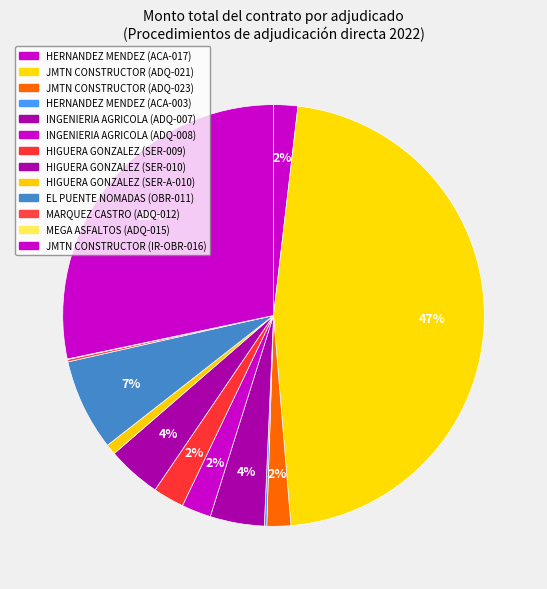

To the nearest percent, what is the average slice percentage?

8%